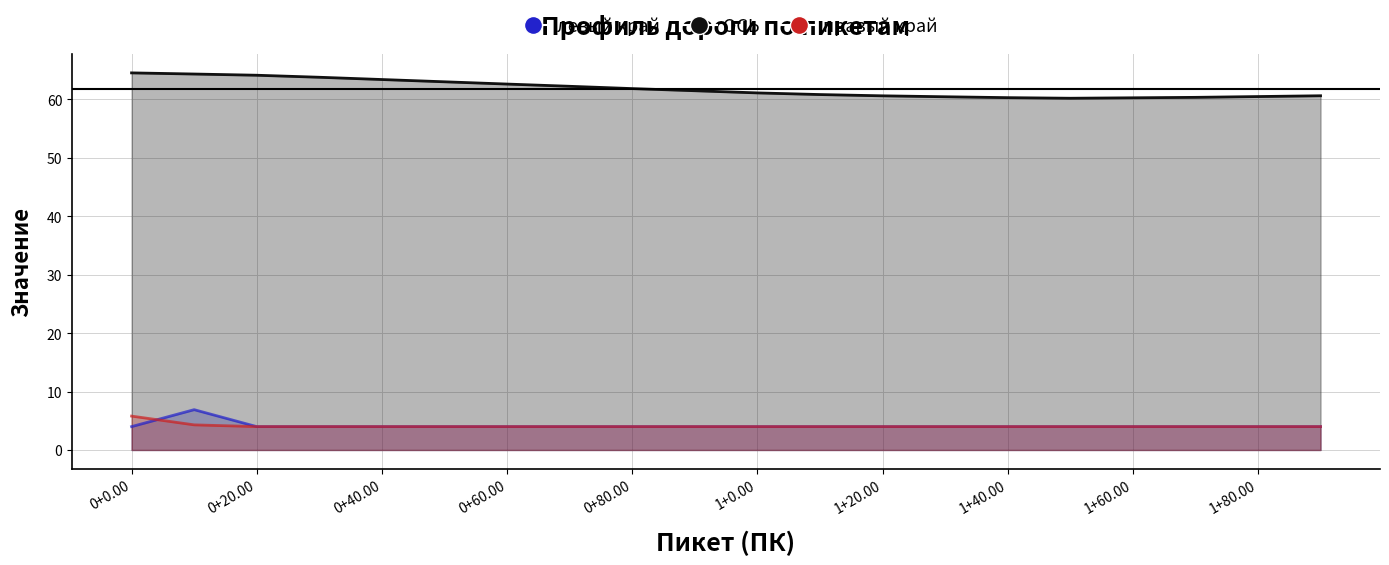

Reading left to right, what are all the values shown in this chart?

левый край: 0+0.00=4.0	0+10.00=6.9	0+20.00=4.0	0+30.00=4.0	0+40.00=4.0	0+50.00=4.0	0+60.00=4.0	0+70.00=4.0	0+80.00=4.0	0+90.00=4.0	1+0.00=4.0	1+10.00=4.0	1+20.00=4.0	1+30.00=4.0	1+40.00=4.0	1+50.00=4.0	1+60.00=4.0	1+70.00=4.0	1+80.00=4.0	1+90.00=4.0
ОСЬ: 0+0.00=64.6	0+10.00=64.4	0+20.00=64.2	0+30.00=63.8	0+40.00=63.4	0+50.00=63.0	0+60.00=62.6	0+70.00=62.3	0+80.00=61.9	0+90.00=61.5	1+0.00=61.1	1+10.00=60.8	1+20.00=60.6	1+30.00=60.5	1+40.00=60.3	1+50.00=60.2	1+60.00=60.3	1+70.00=60.4	1+80.00=60.5	1+90.00=60.6
правый край: 0+0.00=5.8	0+10.00=4.3	0+20.00=4.0	0+30.00=4.0	0+40.00=4.0	0+50.00=4.0	0+60.00=4.0	0+70.00=4.0	0+80.00=4.0	0+90.00=4.0	1+0.00=4.0	1+10.00=4.0	1+20.00=4.0	1+30.00=4.0	1+40.00=4.0	1+50.00=4.0	1+60.00=4.0	1+70.00=4.0	1+80.00=4.0	1+90.00=4.0